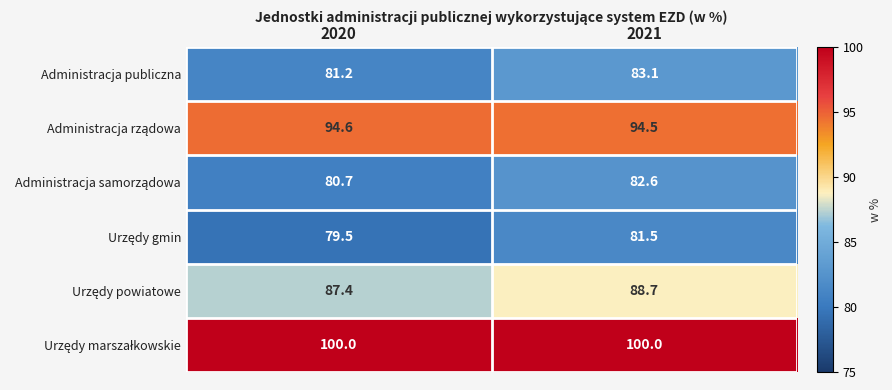

How many data points in Administracja publiczna are above 83?

1